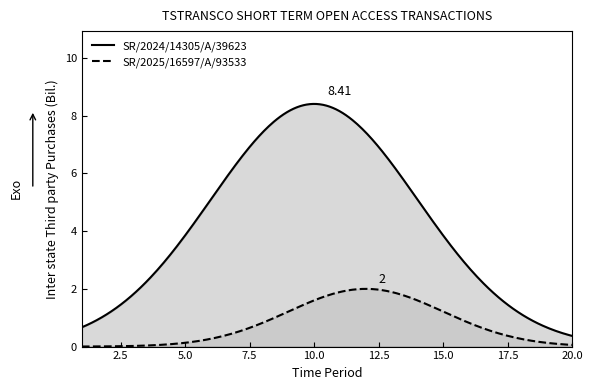

True or false: SR/2025/16597/A/93533 and SR/2024/14305/A/39623 intersect in this chart.

False